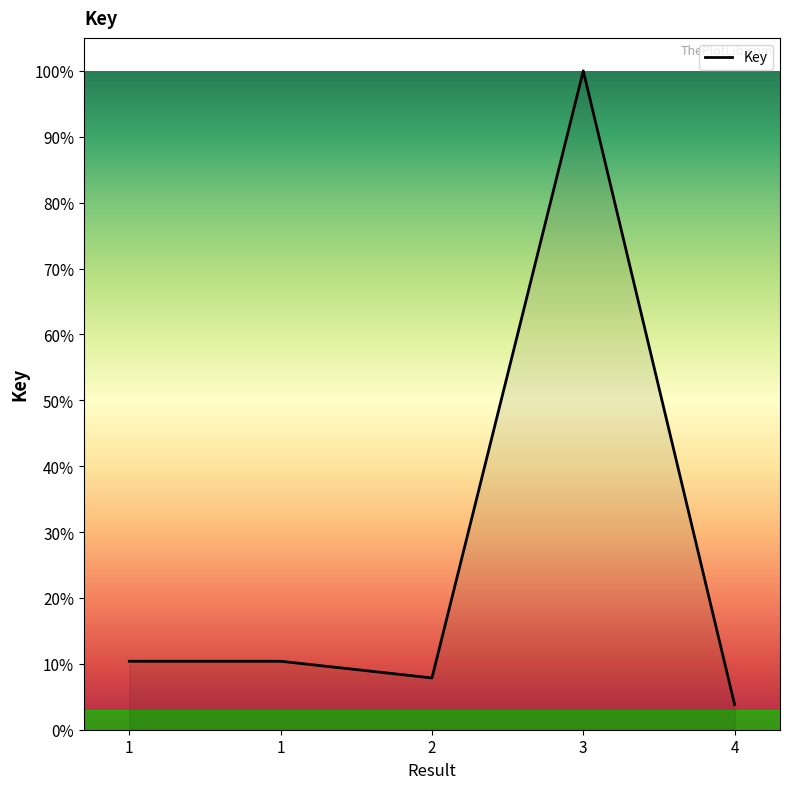

List the labels in order of value, largest first.

3, 1, 1, 2, 4